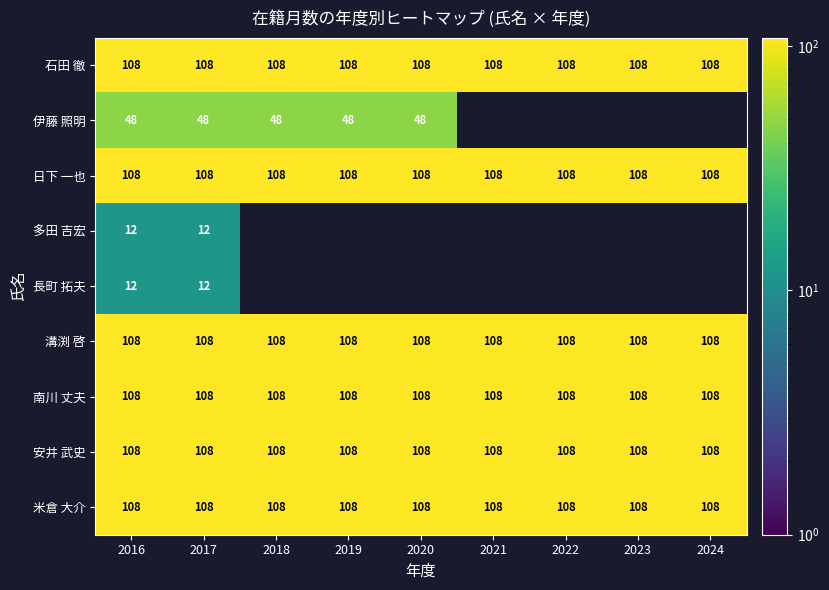

Is it true that 米倉 大介 equals 47 at 2021?

False